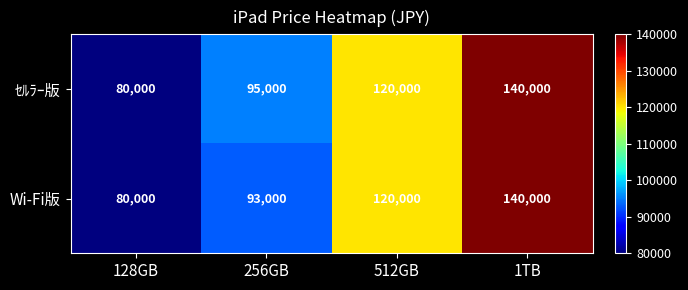

What is the sum of all ｾﾙﾗｰ版 values?

435000